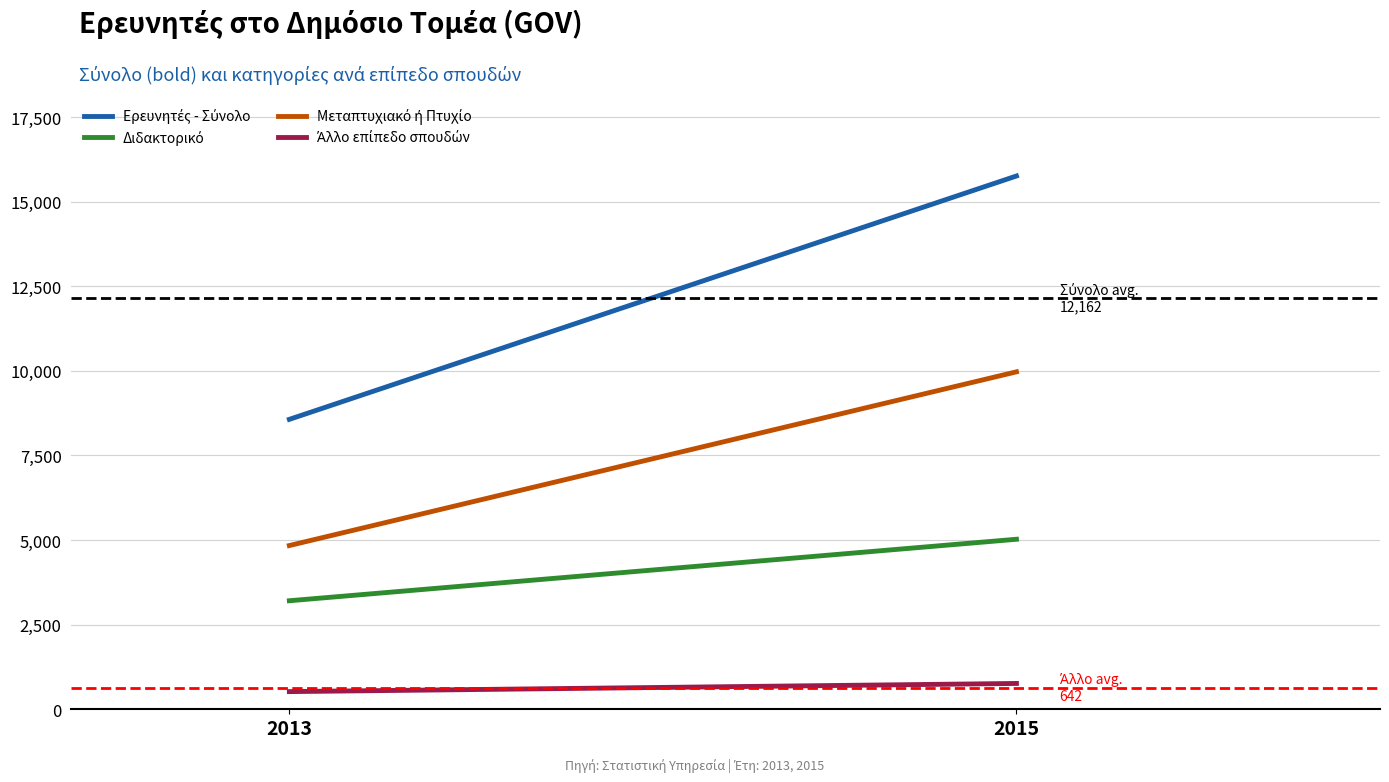

Is it true that Ερευνητές - Σύνολο equals 3224 at 2013?

False